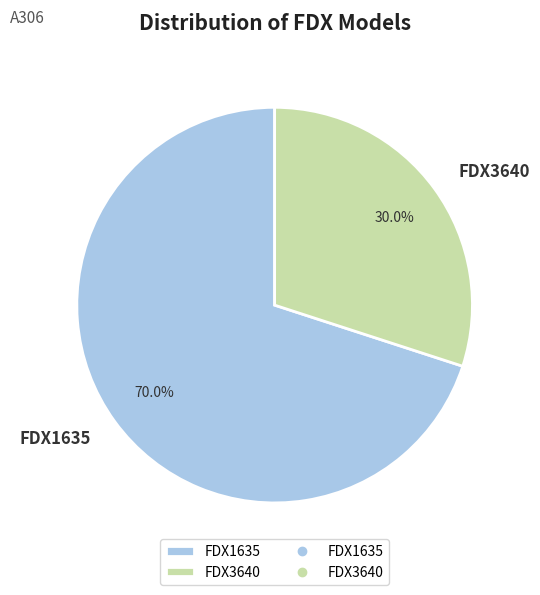

Count the number of slices in the pie.

2